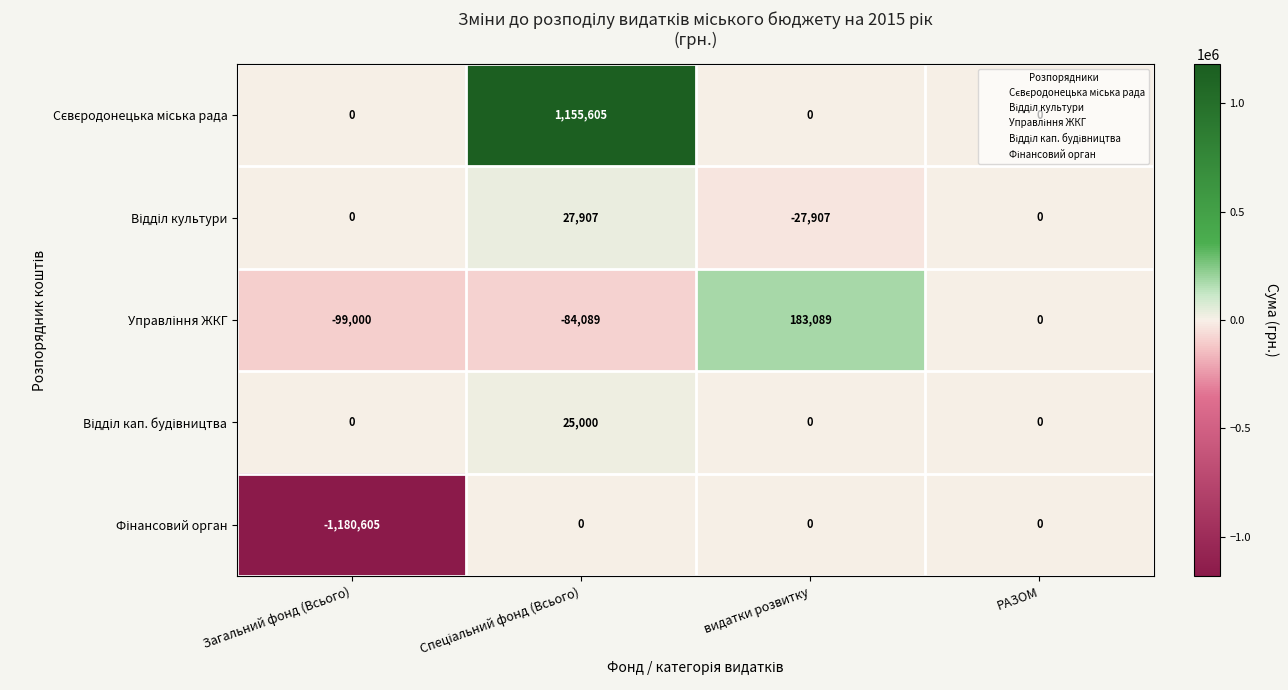

What is the minimum value shown in the chart?

-1180605